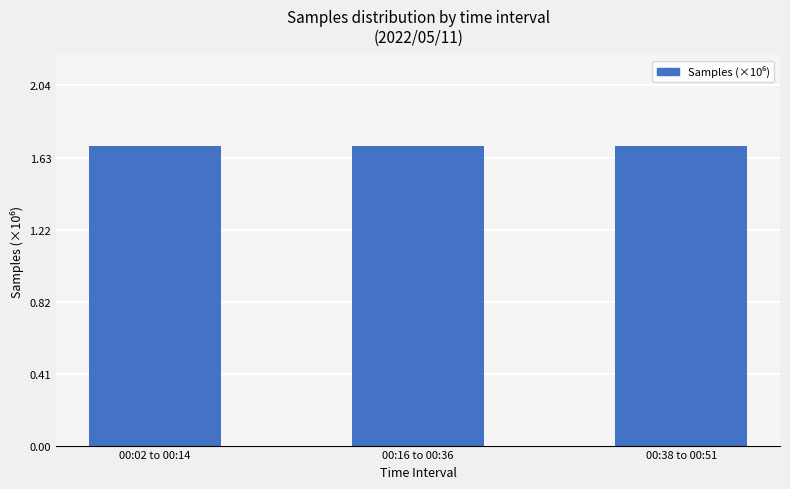

The value at 00:16 to 00:36 is 2.5. True or false?

False